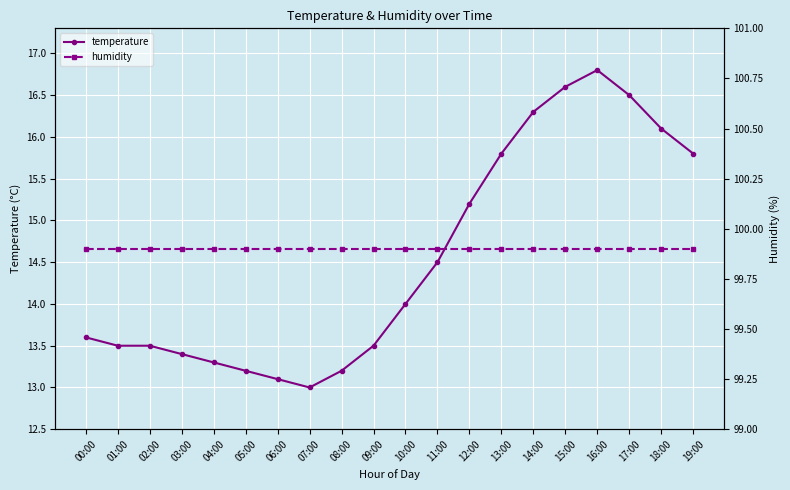

What is the spread (max minus min) of values at 17:00?

83.4